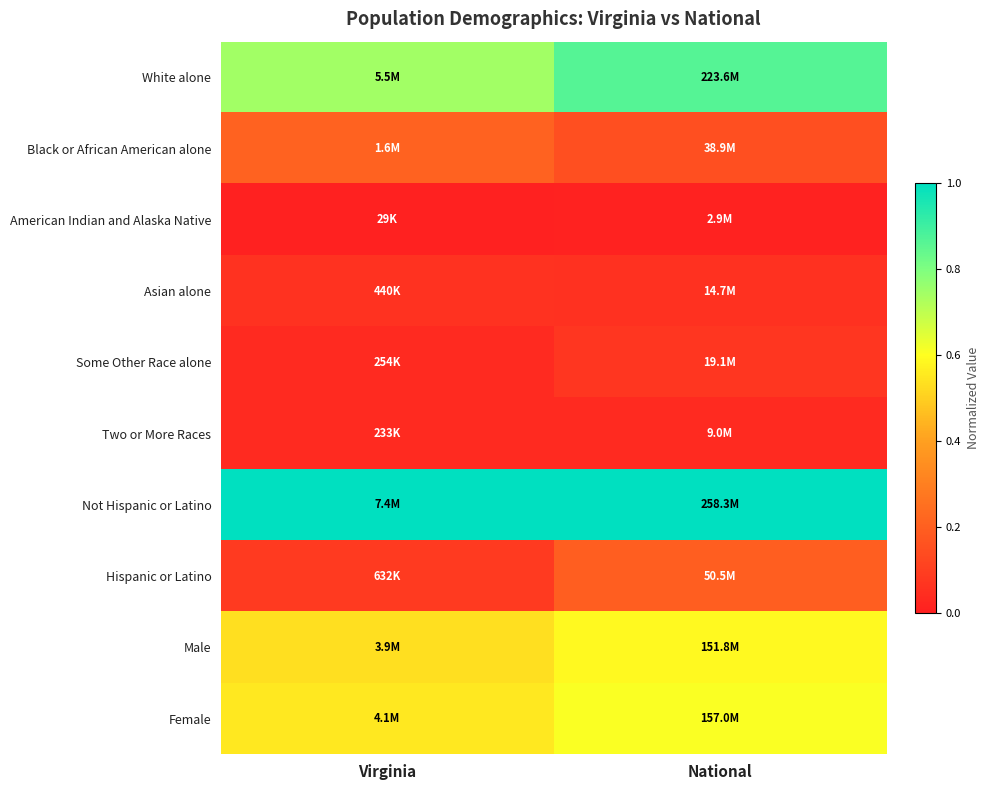

How many distinct data groups are displayed?

10